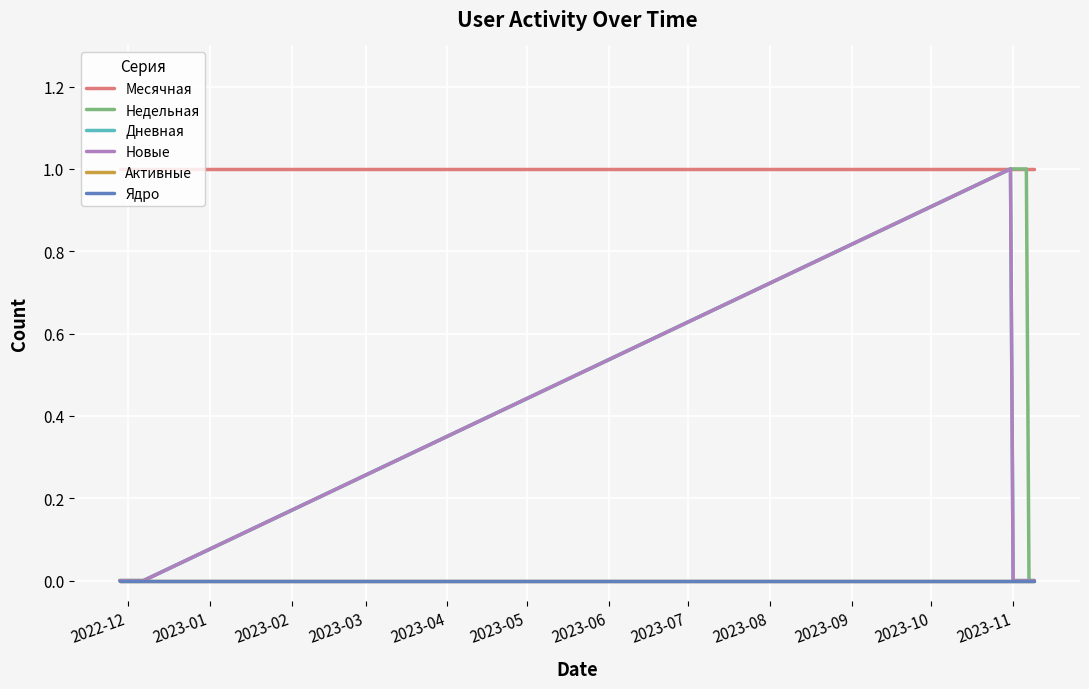

Which category has the lowest value in the Недельная series?

2022-12